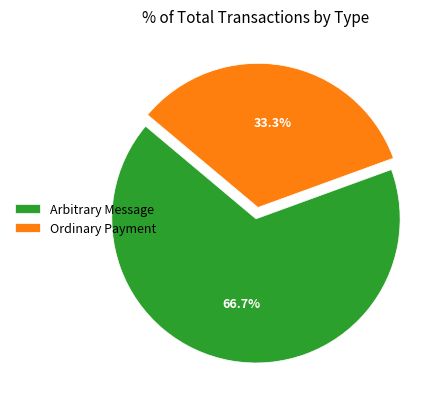

What percentage is NOT represented by Ordinary Payment?

66.7%